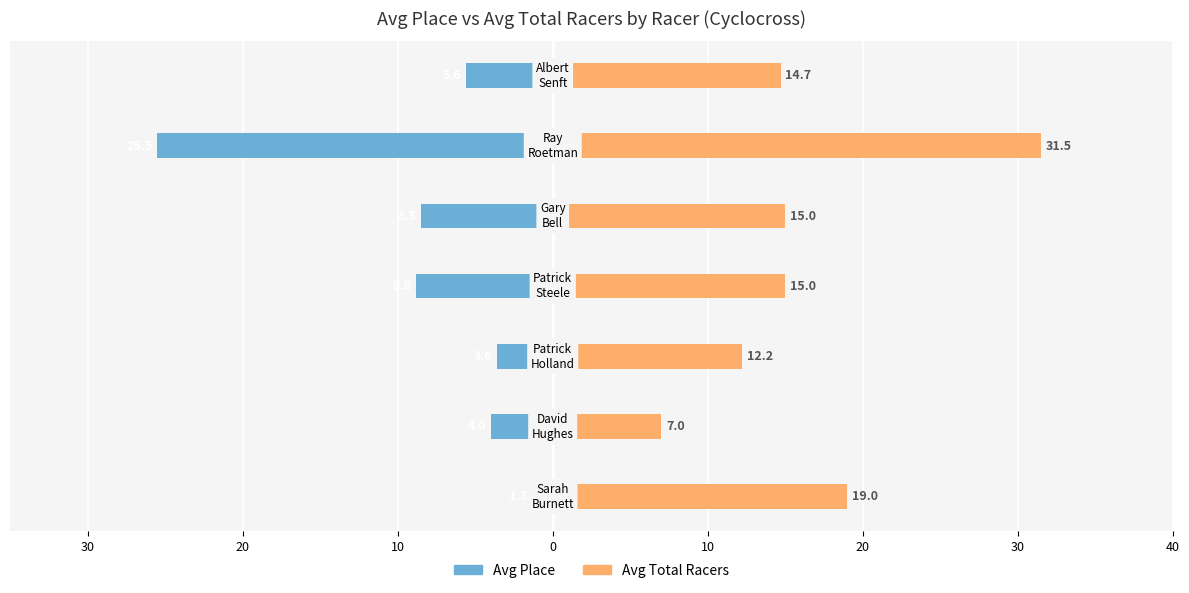

What is the minimum value shown in the chart?

-25.5